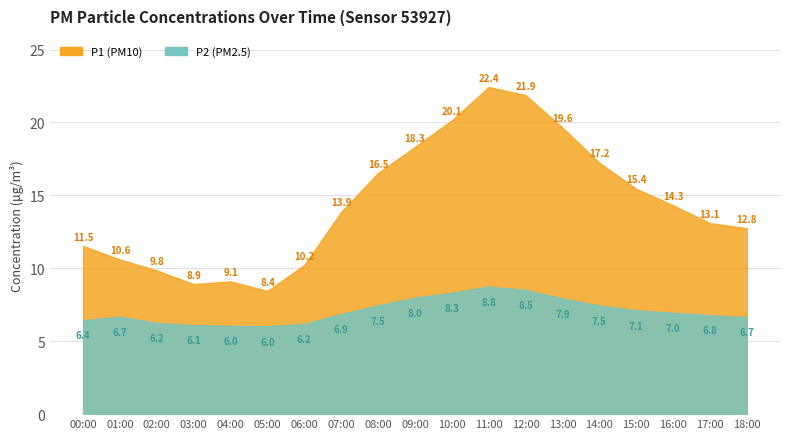

Reading left to right, extract all data points from this chart.

P1: 00:00=11.5	01:00=10.6	02:00=9.8	03:00=8.9	04:00=9.1	05:00=8.4	06:00=10.2	07:00=13.9	08:00=16.5	09:00=18.3	10:00=20.1	11:00=22.4	12:00=21.9	13:00=19.6	14:00=17.2	15:00=15.4	16:00=14.3	17:00=13.1	18:00=12.8
P2: 00:00=6.4	01:00=6.7	02:00=6.2	03:00=6.1	04:00=6.0	05:00=6.0	06:00=6.2	07:00=6.9	08:00=7.5	09:00=8.0	10:00=8.3	11:00=8.8	12:00=8.5	13:00=7.9	14:00=7.5	15:00=7.1	16:00=7.0	17:00=6.8	18:00=6.7